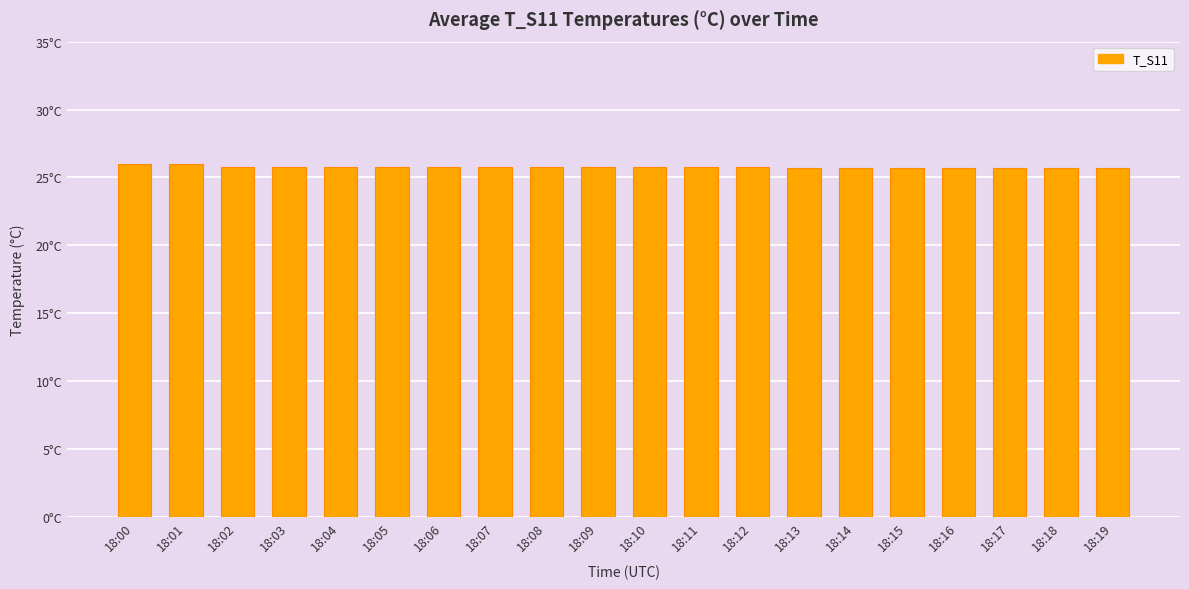

Are the bars horizontal?

No